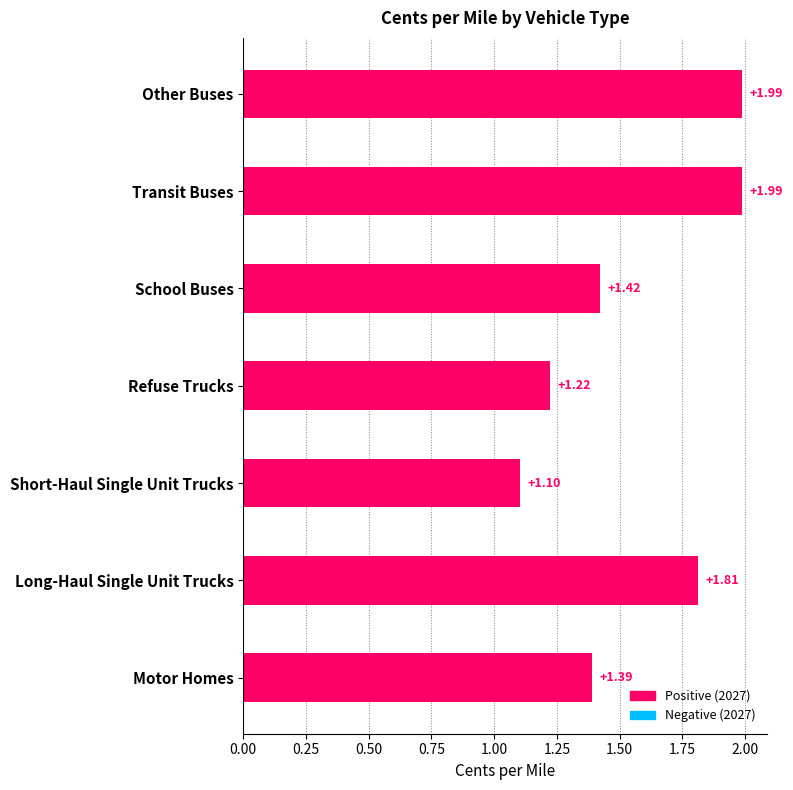

What is the smallest value displayed?

1.1